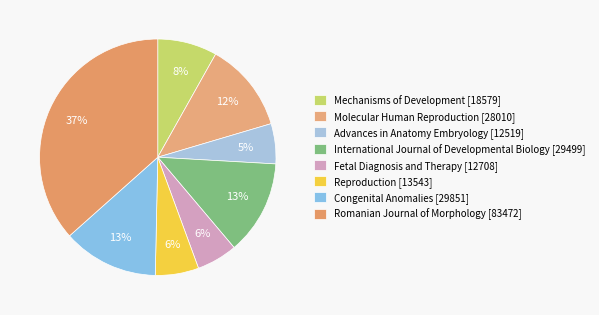

How many slices are in this pie chart?

8